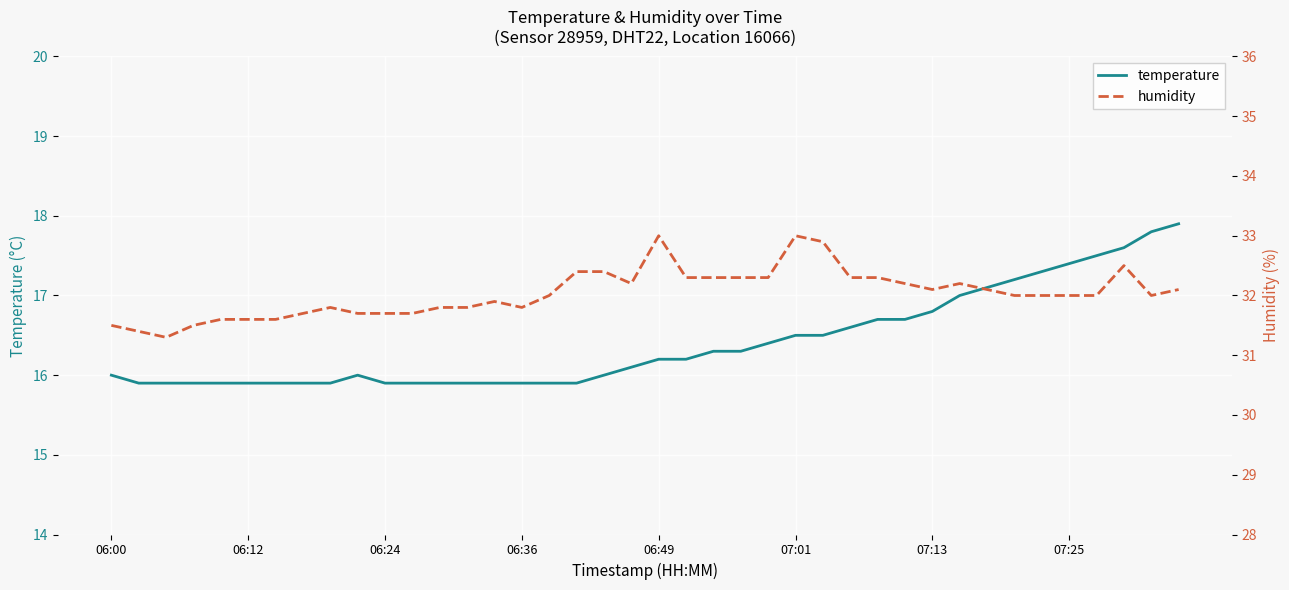

At which category does humidity reach its first local peak?

8